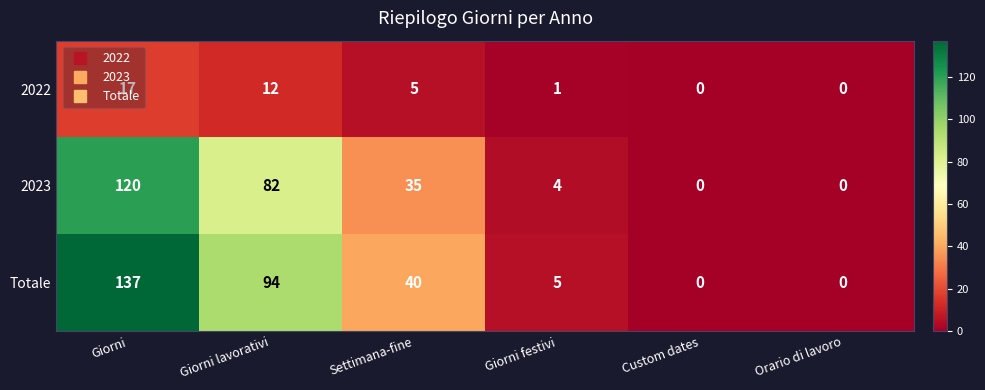

What is the sum of the 2022 values at Settimana-fine and Giorni festivi?

6